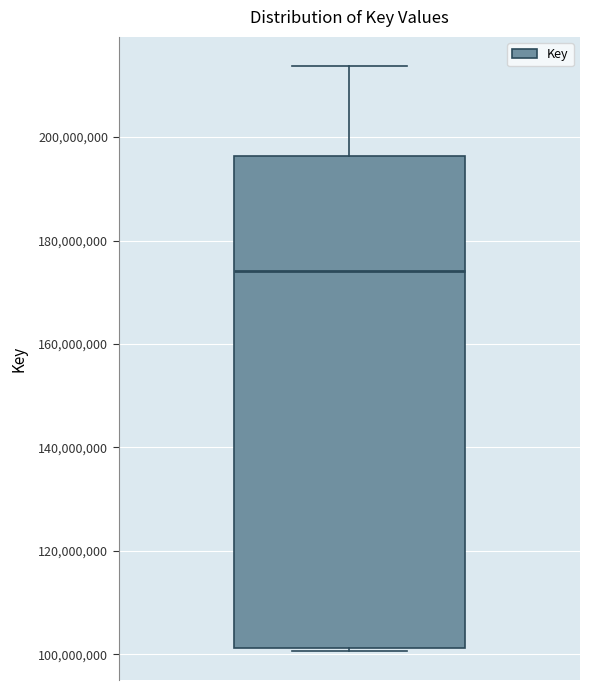

Where is the lower edge of the box on the y-axis? The values are not printed on the chart, so give them approximately, as read against the axis.

102000000